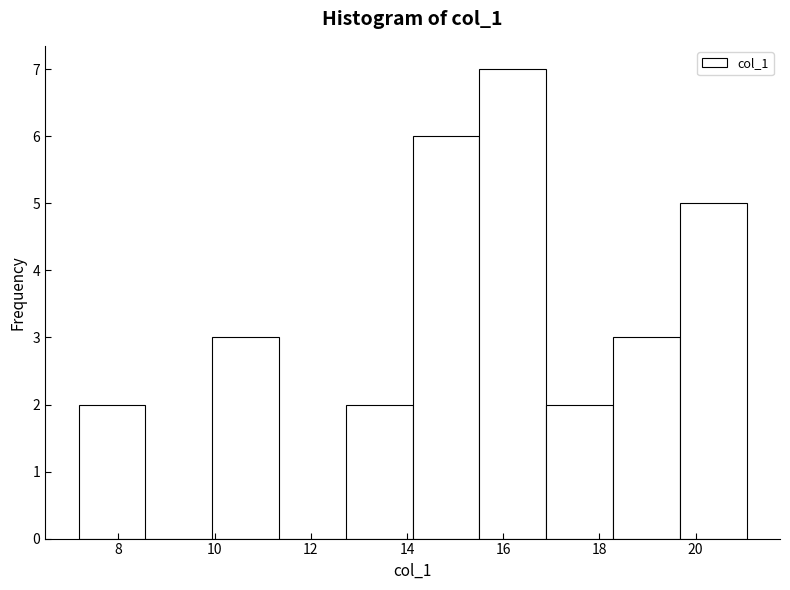

Reading left to right, transcribe this chart: for each bar, give the range it covers on the x-axis and its height. Neither the bar edges nor the heights are printed on the chart, so give them approximately, as read against the axes.

7.2 to 8.6: 2
8.6 to 10.0: 0
10.0 to 11.4: 3
11.4 to 12.8: 0
12.8 to 14.2: 2
14.2 to 15.6: 6
15.6 to 16.8: 7
16.8 to 18.2: 2
18.2 to 19.6: 3
19.6 to 21.0: 5